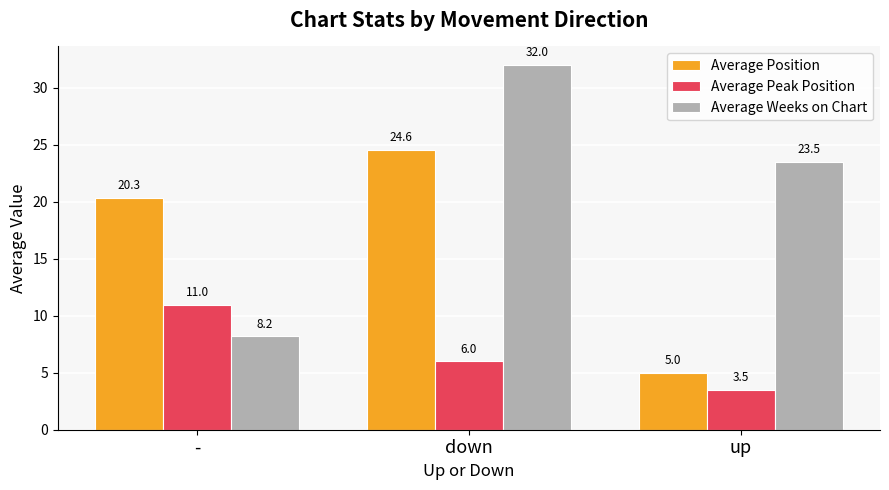

At which label does Average Weeks on Chart reach its peak?

down